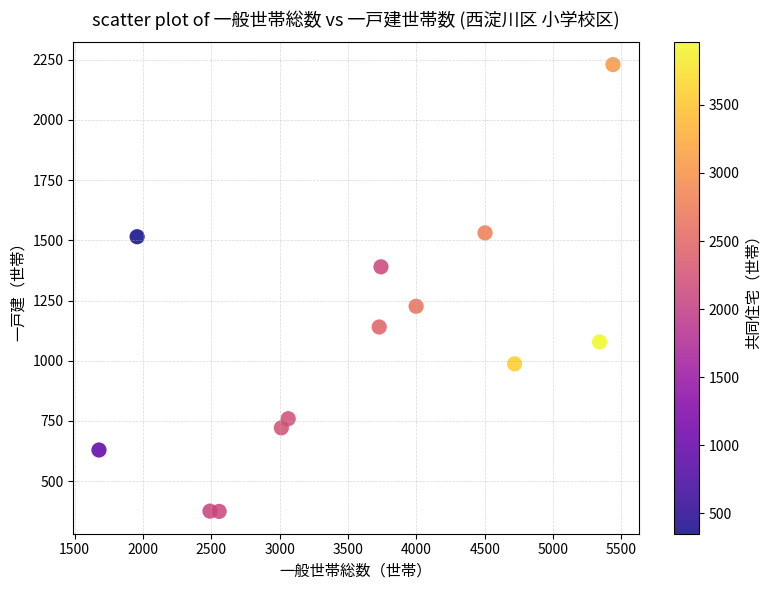

What is the range of X values (max minus min)?

3760